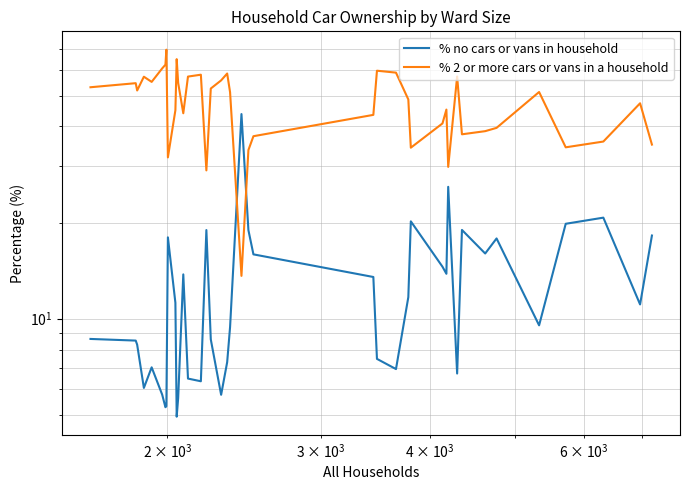

What is the value of the % 2 or more cars or vans in a household point at the 40th from the left?

35.1